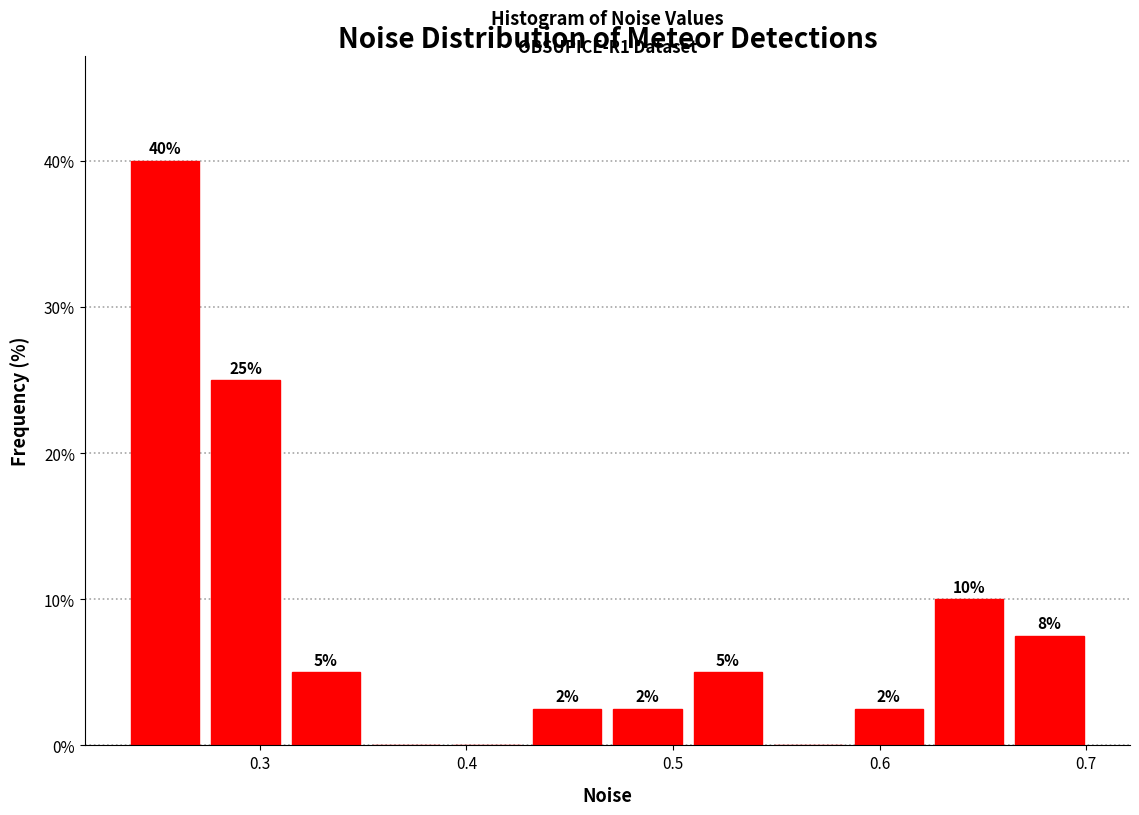

Read against the x-axis, roughly where is the centre of the tallest bar?

0.25